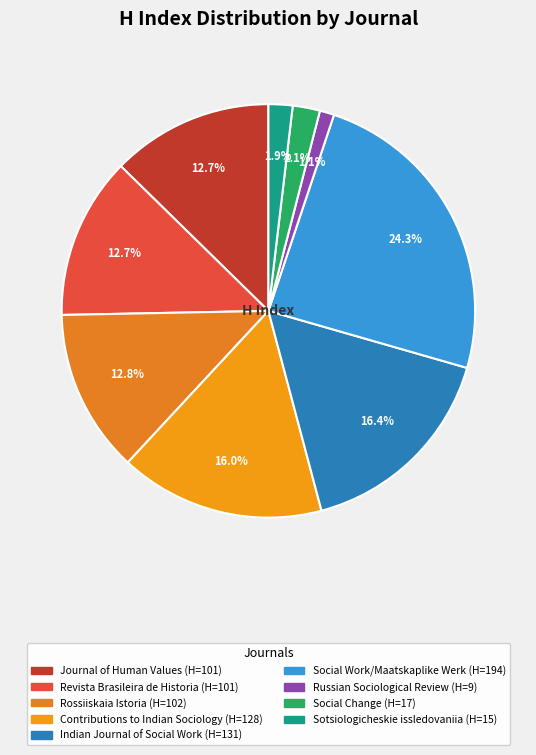

What is the ratio of the value at Rossiiskaia Istoria to the value at Journal of Human Values?

1.0